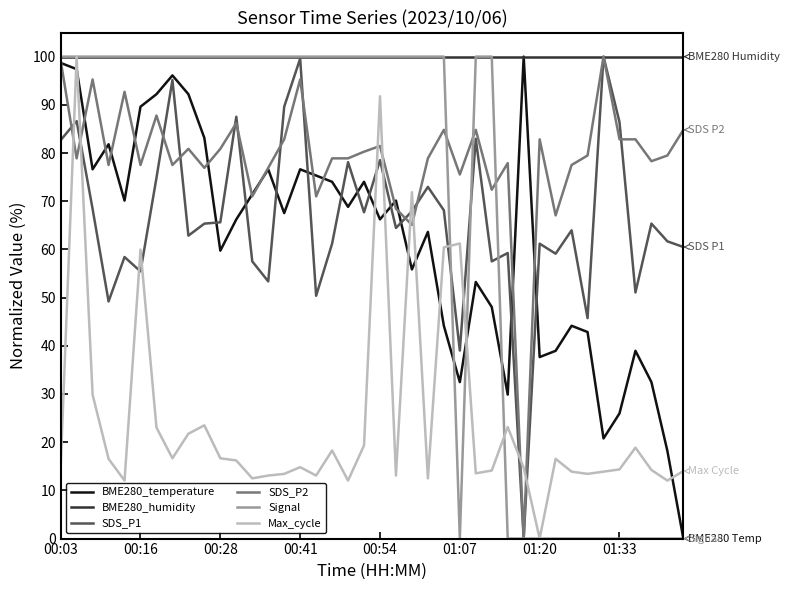

Which series has the largest total across all categories?

BME280_humidity